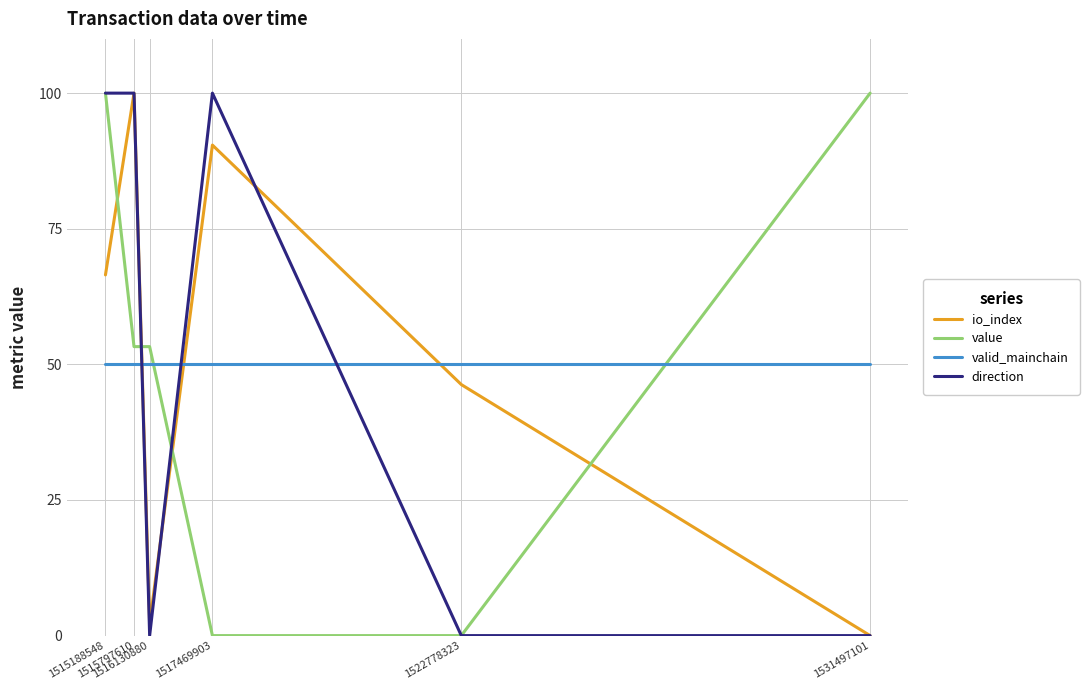

At which category is the sum across all series the highest?

1515188548